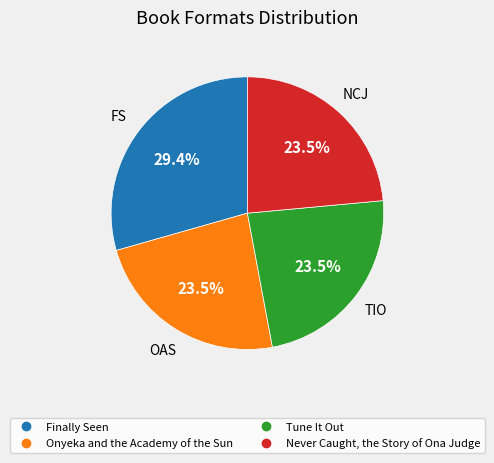

How many slices are in this pie chart?

4